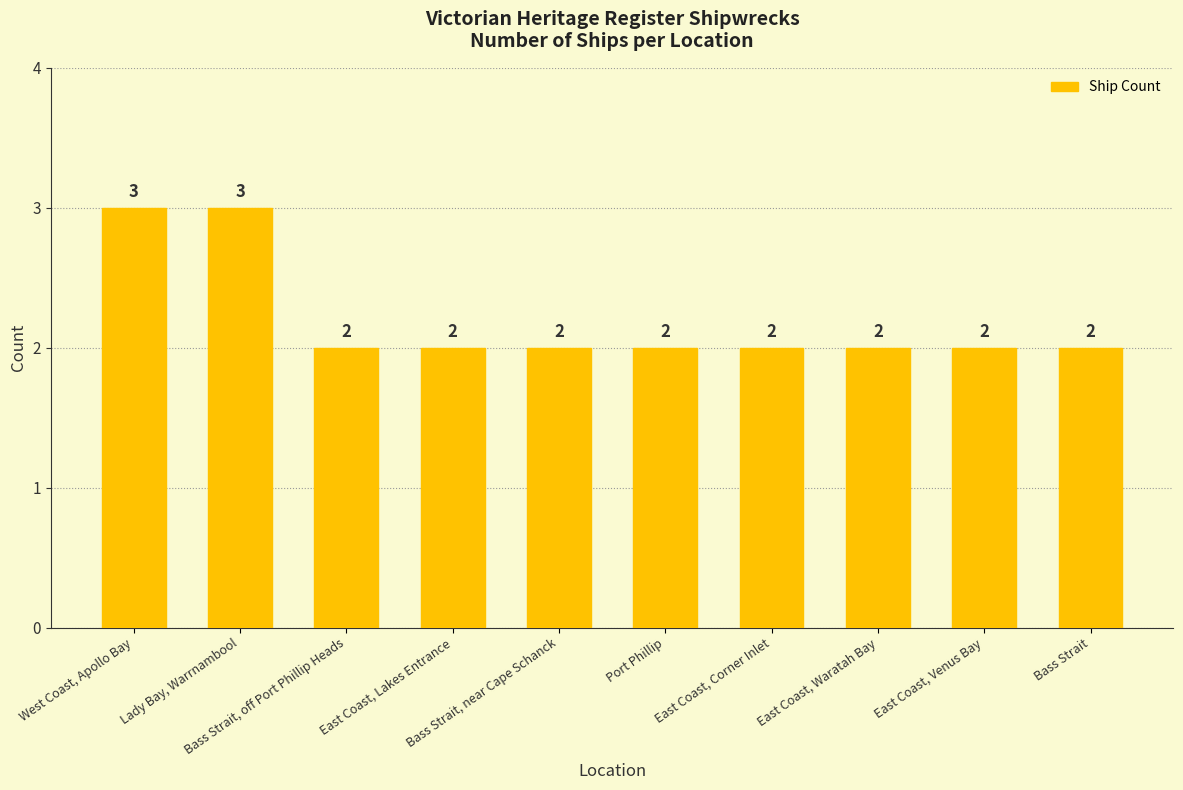

What is the ratio of the value at Bass Strait, near Cape Schanck to the value at East Coast, Venus Bay?

1.0